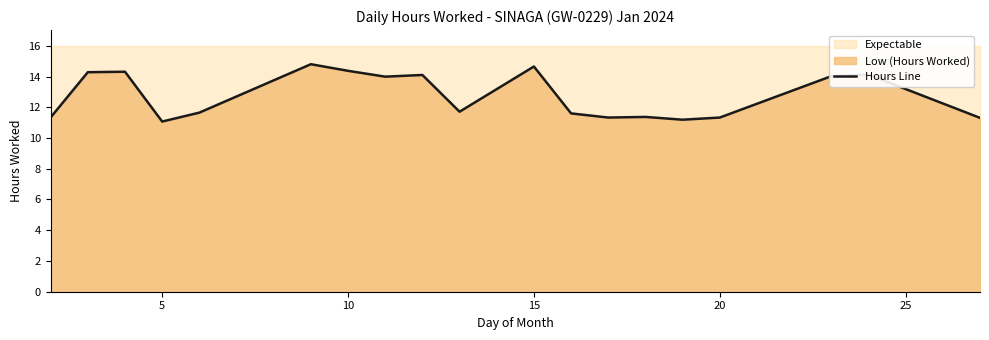

What is the sum of all values?

242.5